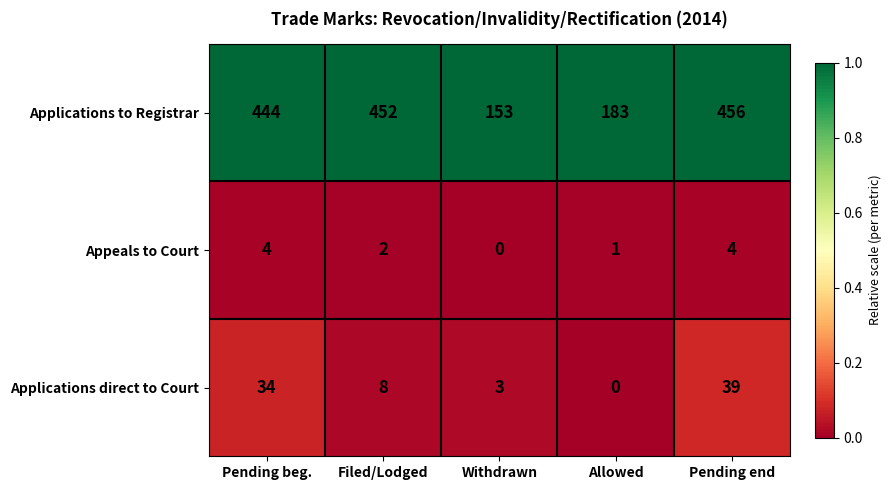

How many values in Appeals to Court are above zero?

4